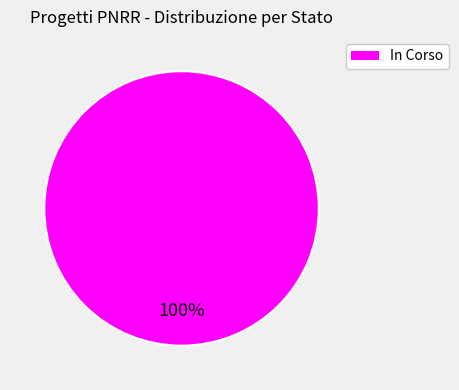

Is there any slice that represents more than half of the pie?

Yes